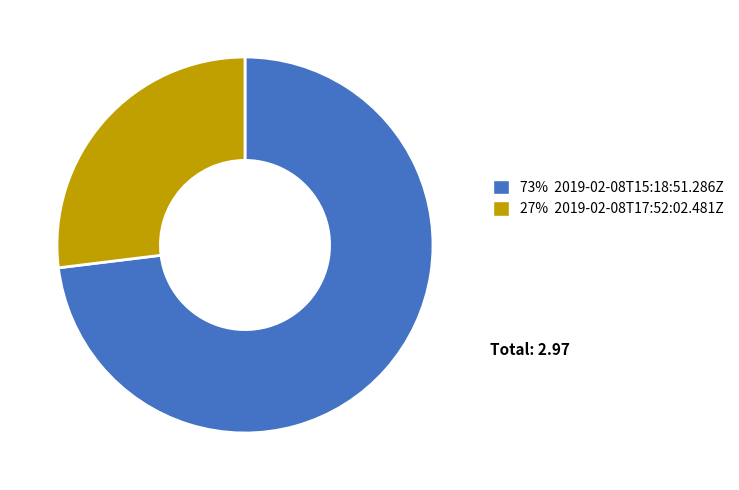

Does any single category account for the majority?

Yes